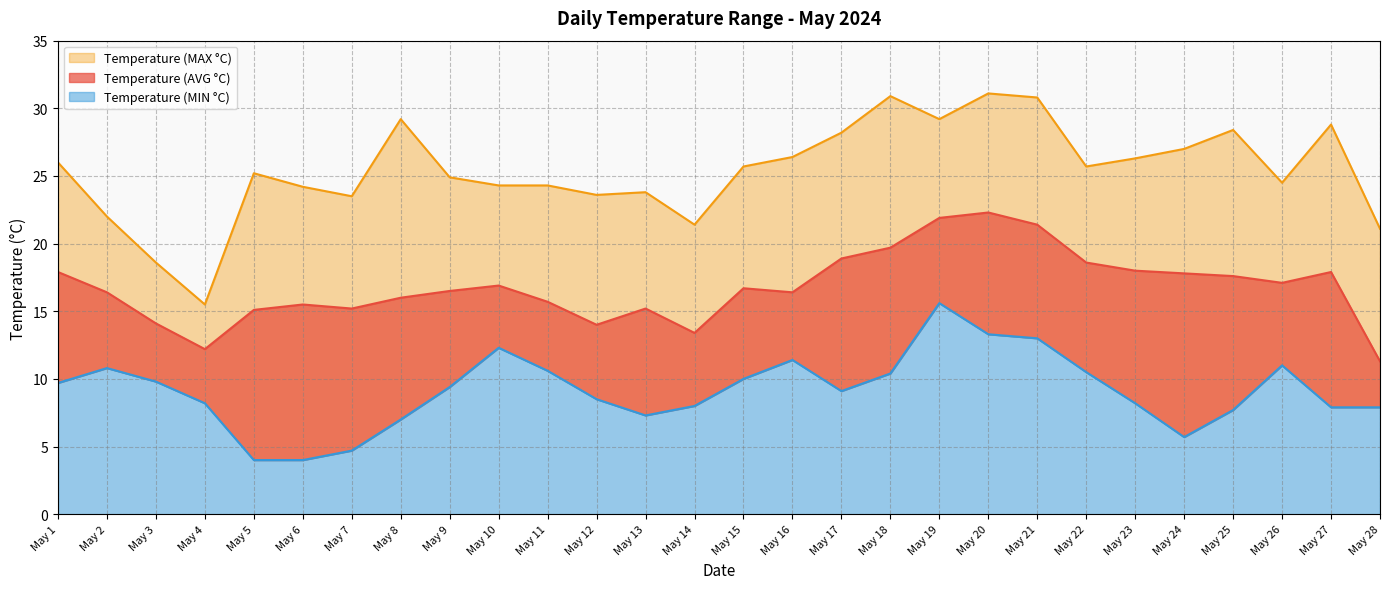

At which label does Temperature (MAX °C) reach its minimum?

May 4